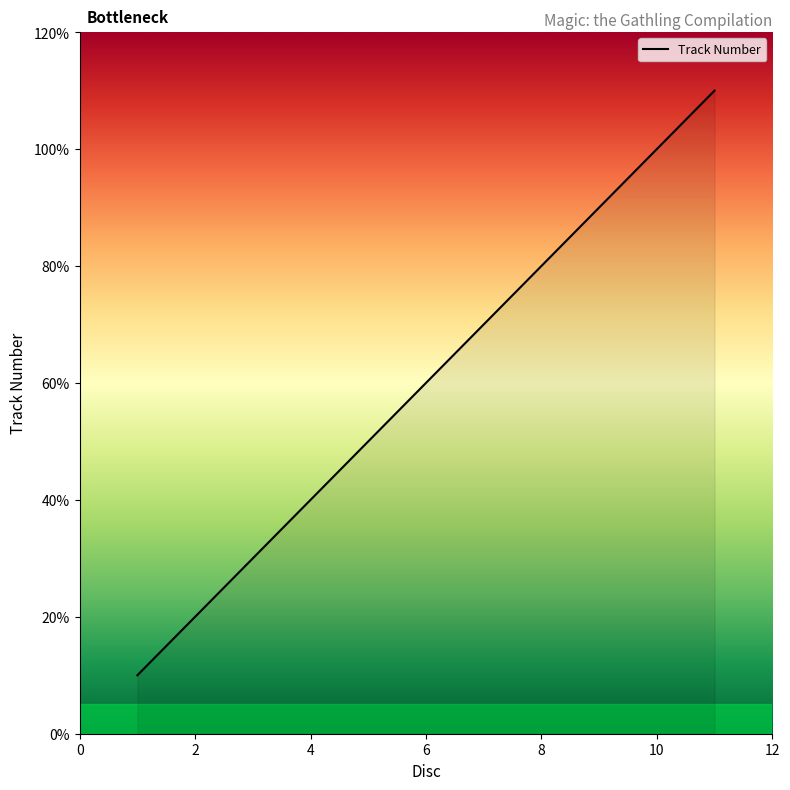

Does the chart display data point markers on the line(s)?

No